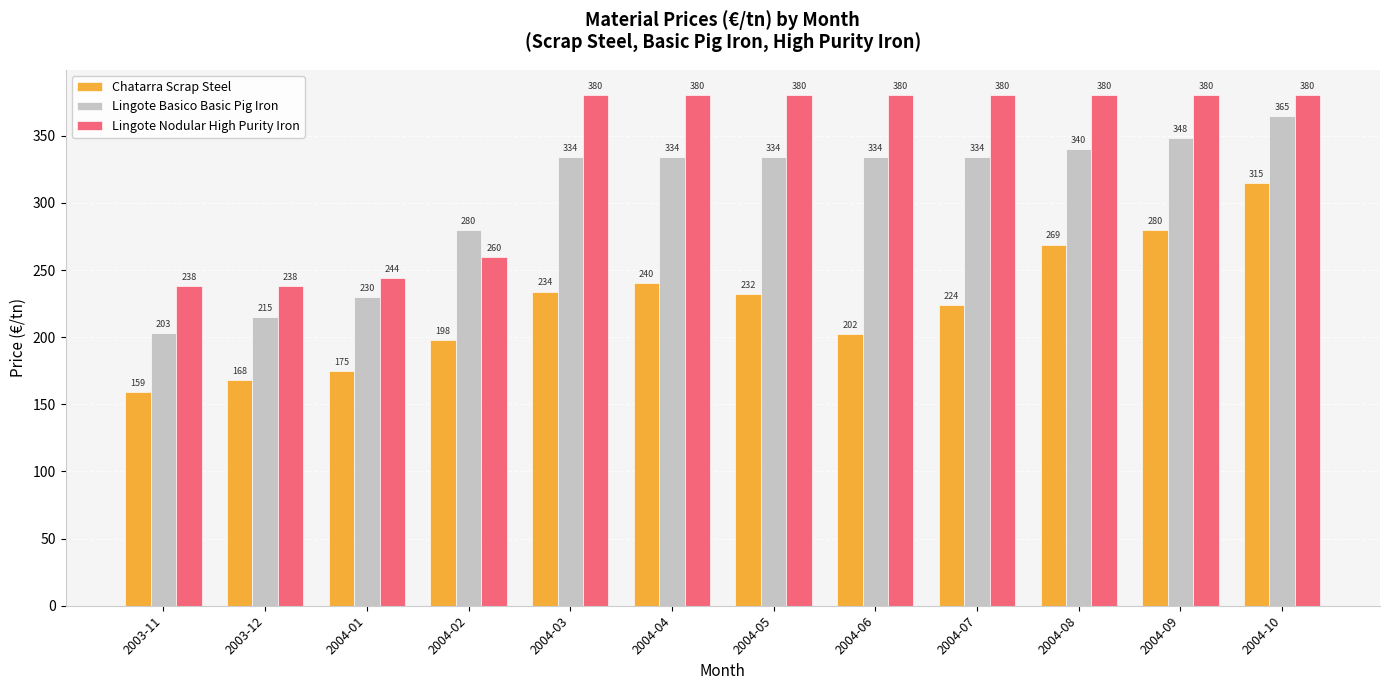

Rank the series at 2003-11 from highest to lowest value.

Lingote Nodular High Purity Iron, Lingote Basico Basic Pig Iron, Chatarra Scrap Steel